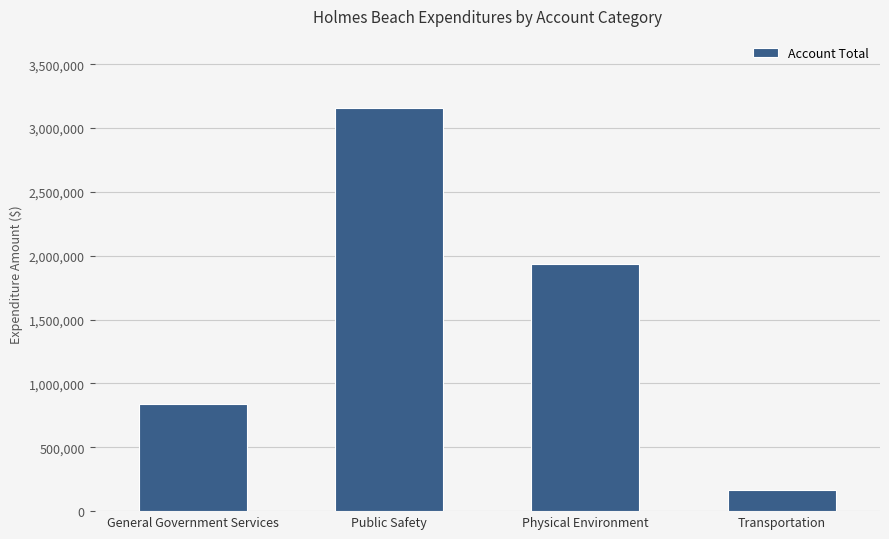

Which label corresponds to the smallest value in the chart?

Transportation